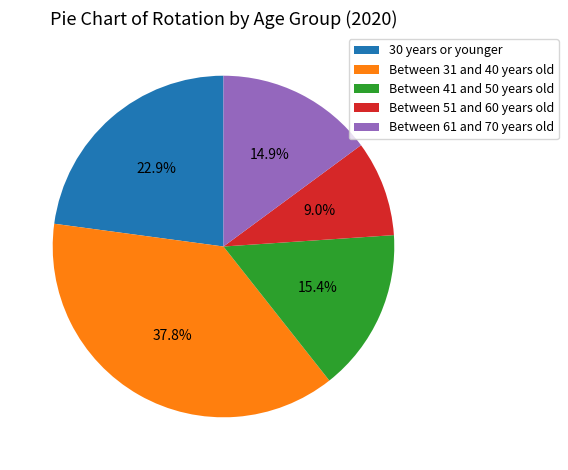

To the nearest percent, what is the difference between the Between 41 and 50 years old and Between 31 and 40 years old slice percentages?

22%